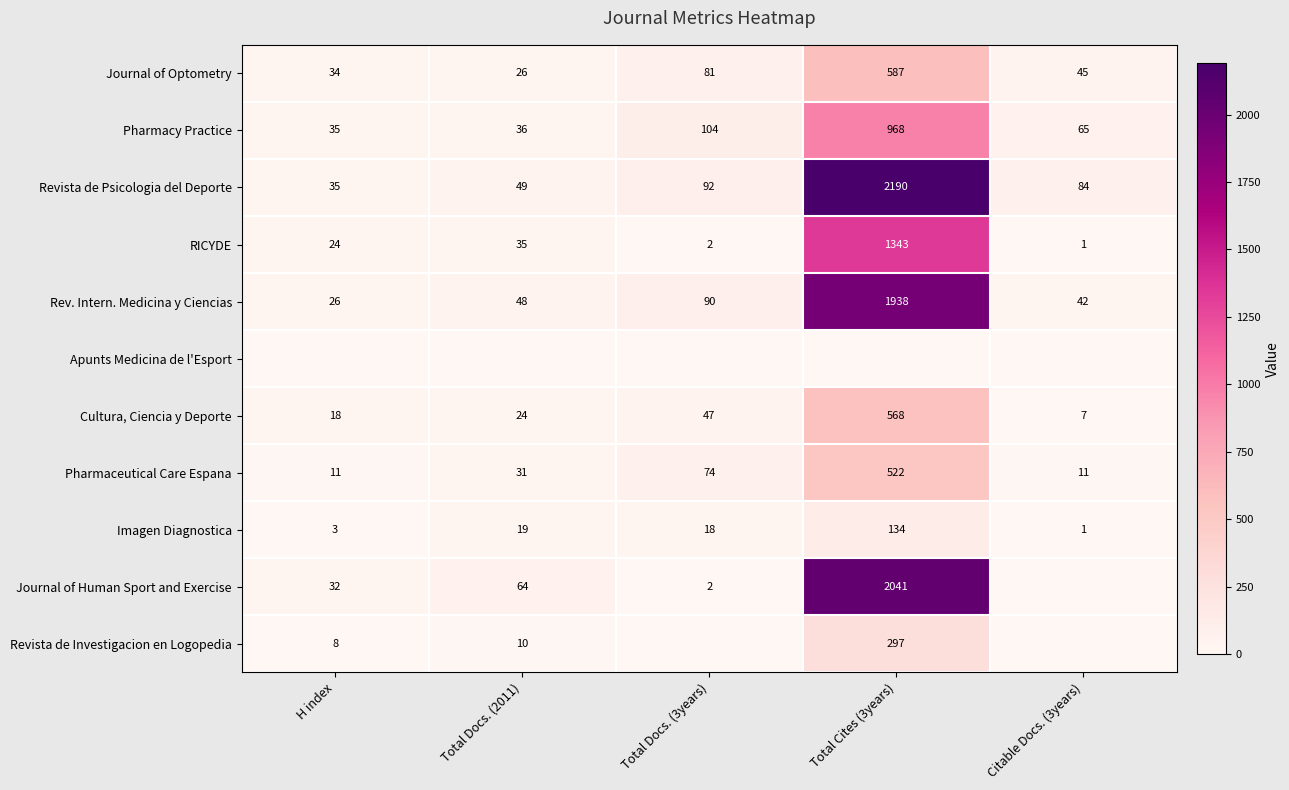

Where does the Imagen Diagnostica series first go above 18?

Total Docs. (2011)